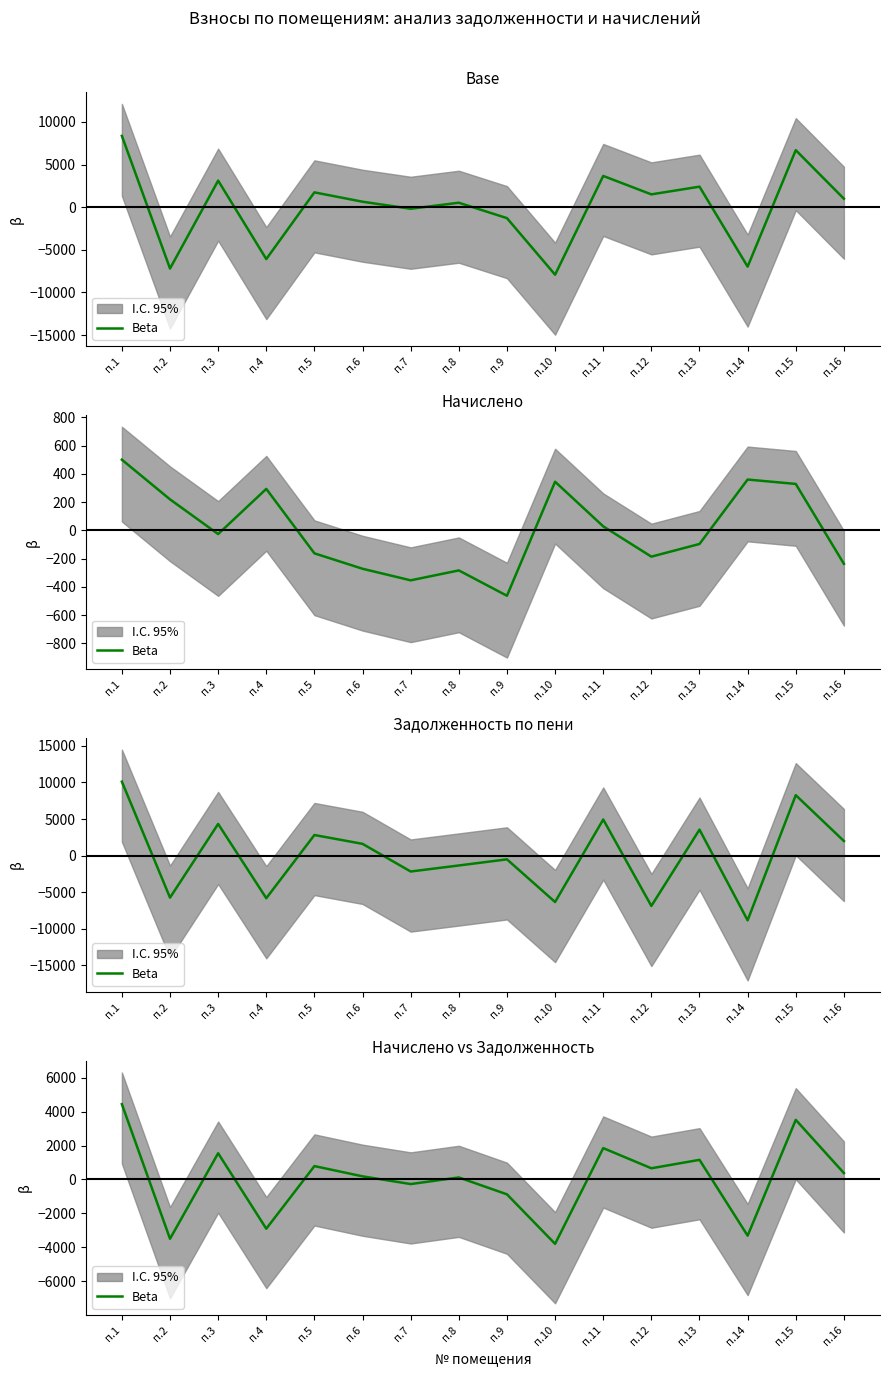

List the labels in order of value, smallest first.

п.10, п.2, п.14, п.4, п.9, п.7, п.8, п.6, п.16, п.12, п.5, п.13, п.3, п.11, п.15, п.1